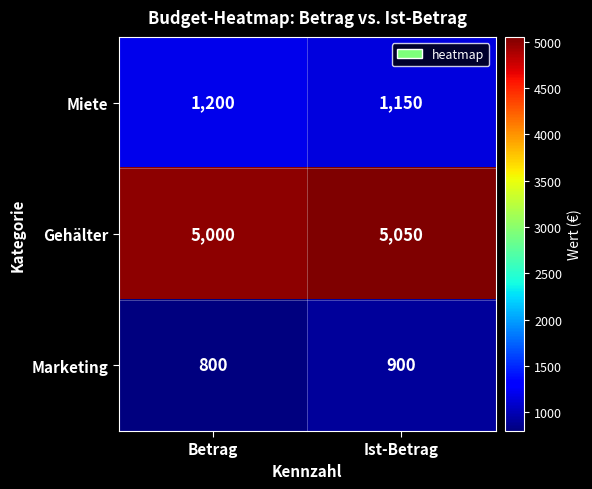

What is the sum of the Gehälter values at Ist-Betrag and Betrag?

10050